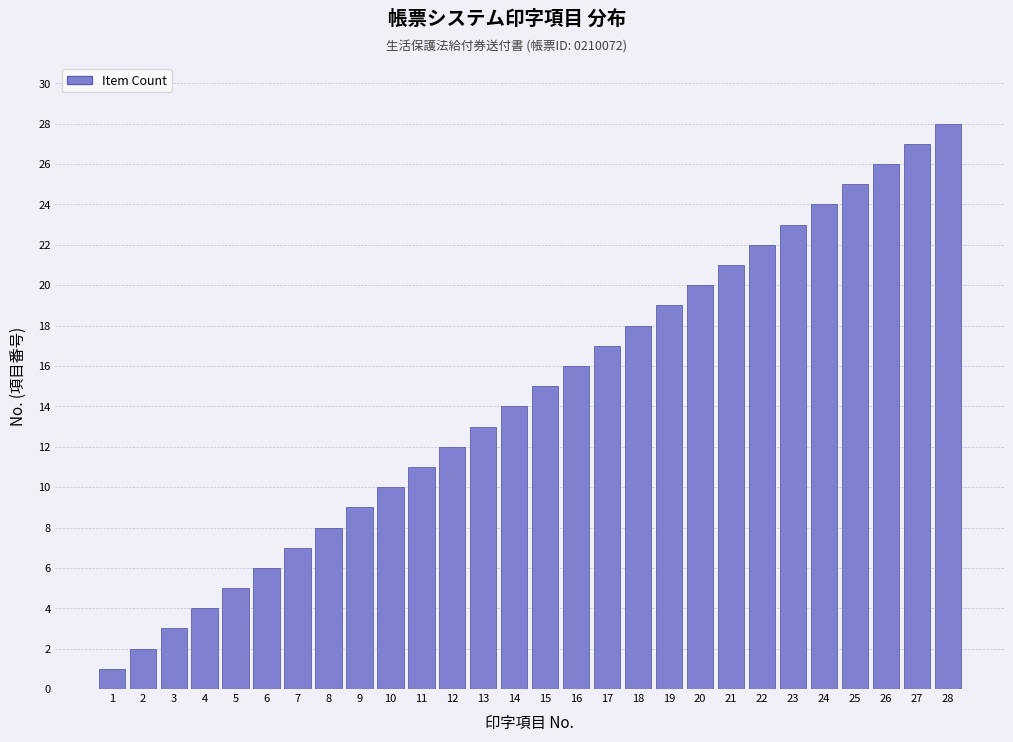

True or false: the data shows 7 at 5.

False